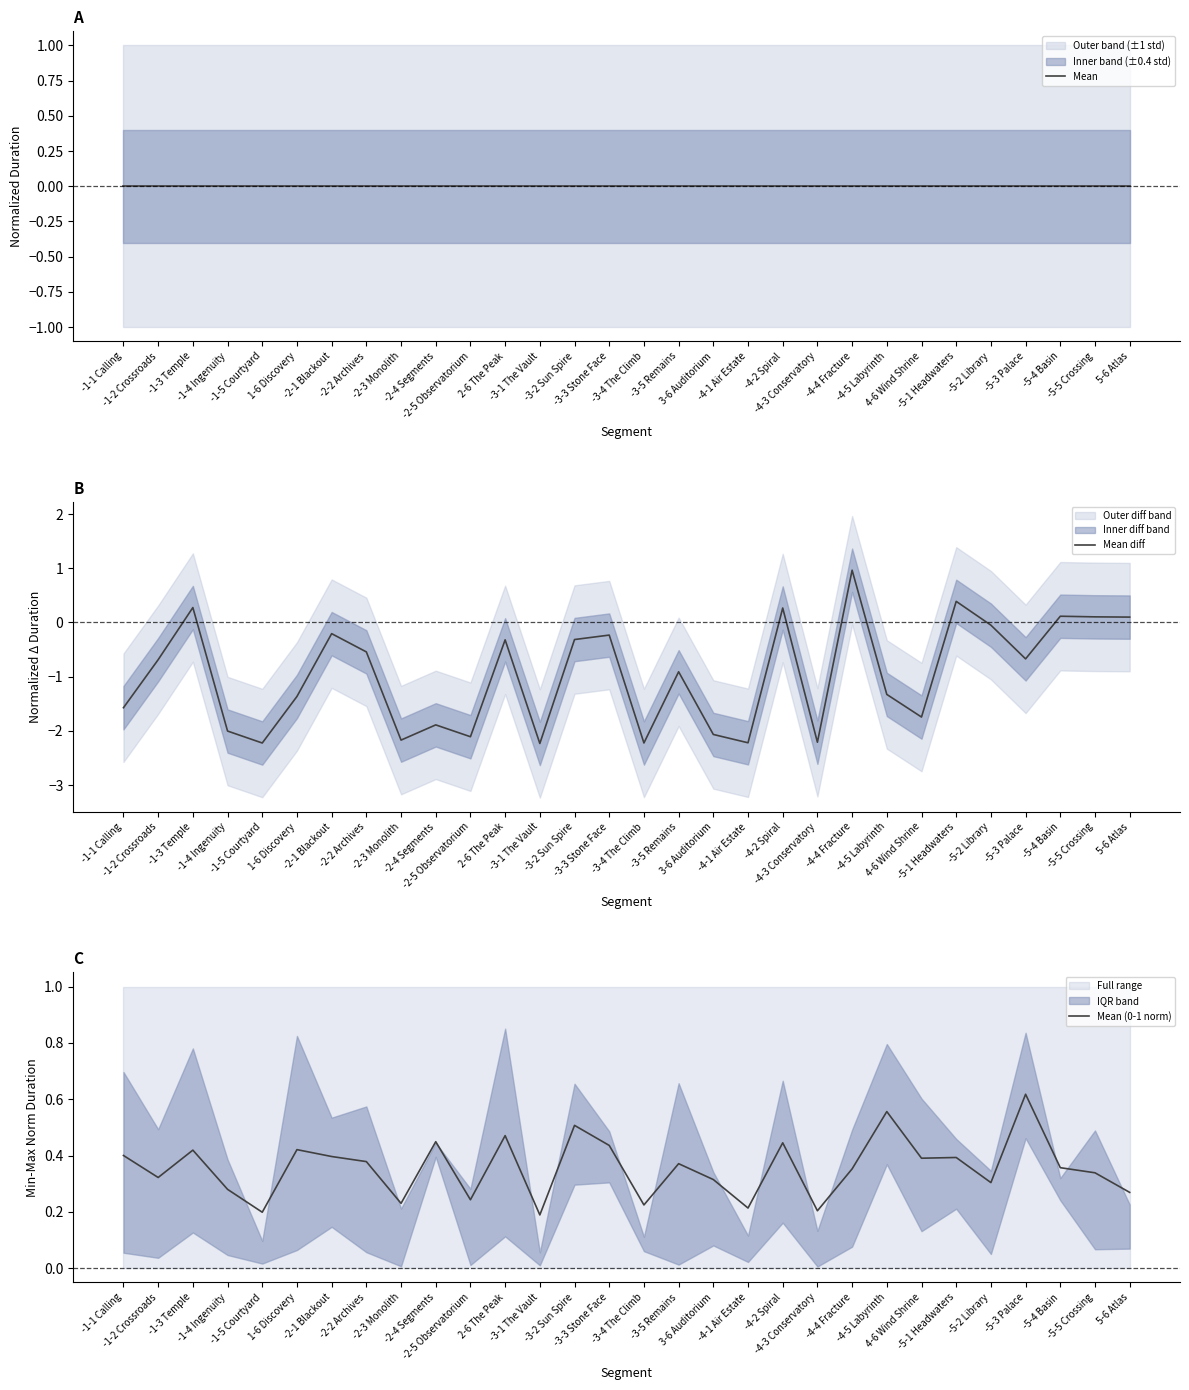

Rank the series at 3-6 Auditorium from highest to lowest value.

Mean (0-1 norm), Mean, Mean diff